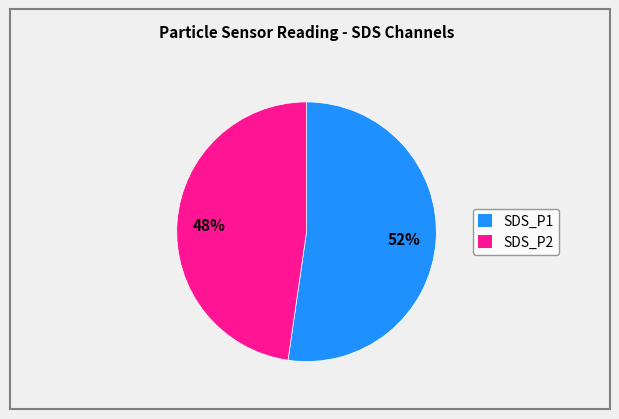

Count the number of slices in the pie.

2